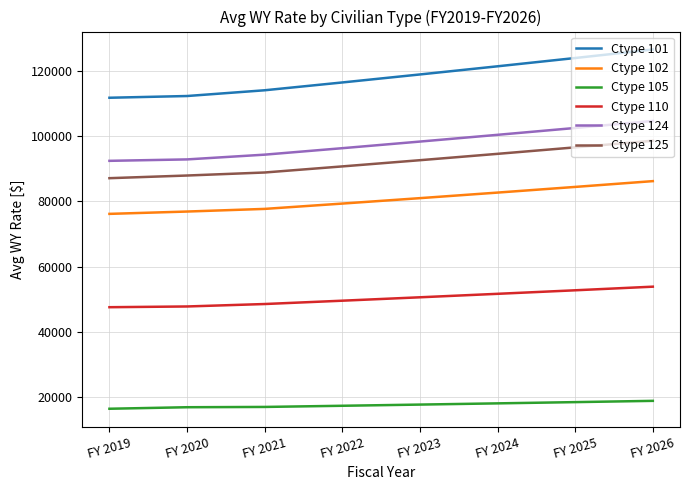

True or false: Ctype 105 and Ctype 124 intersect in this chart.

False